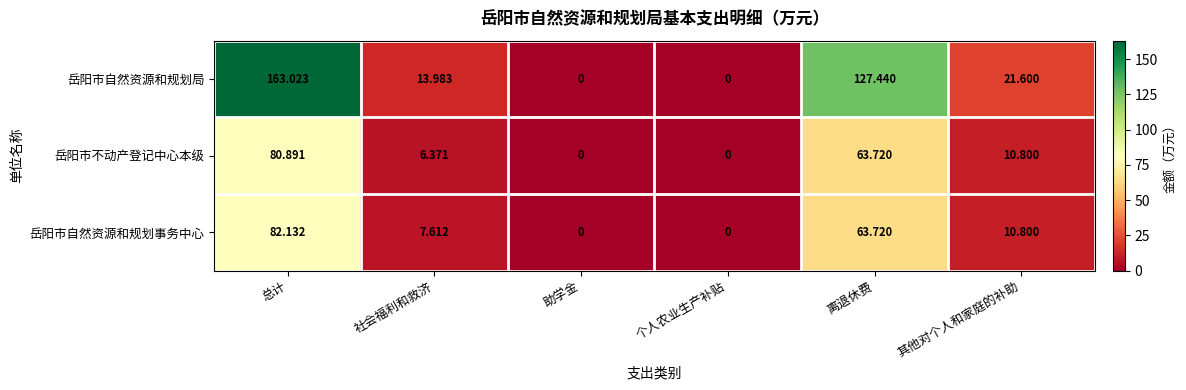

At which category is the sum across all series the highest?

总计